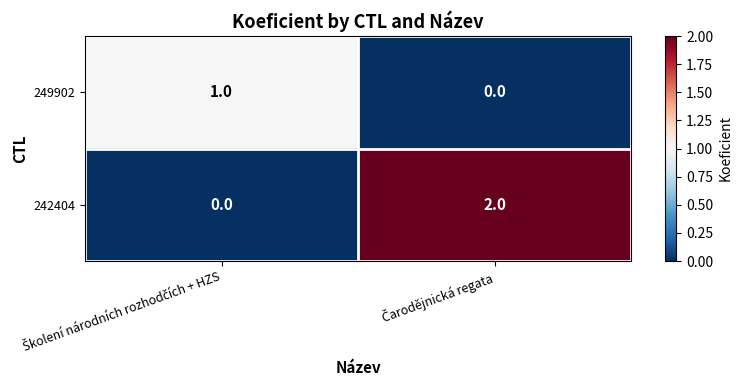

What is the greatest value displayed?

2